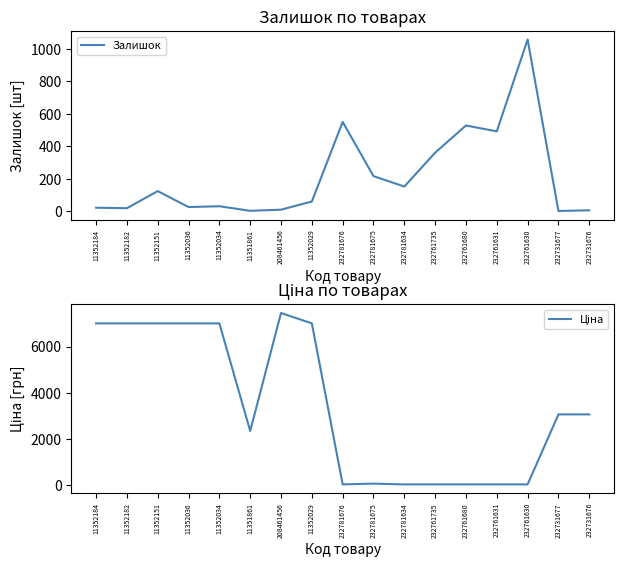

True or false: Залишок has a value of 1668.3 at 232761630.

False